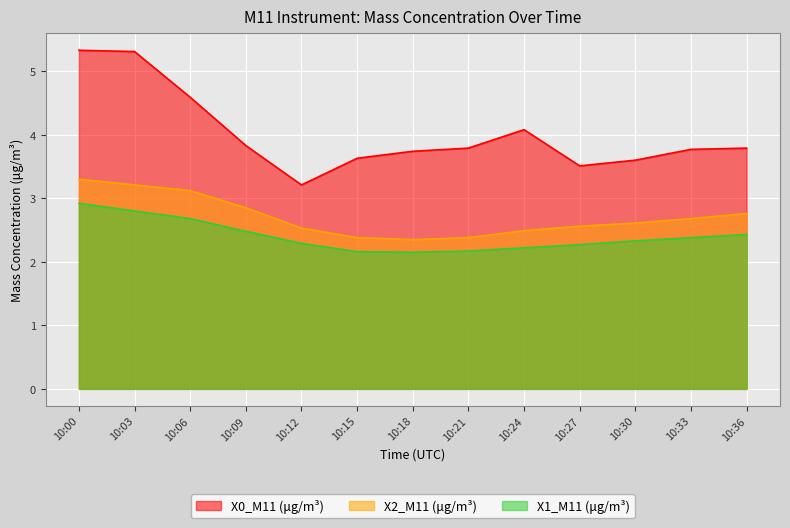

How many lines are shown in the chart?

3